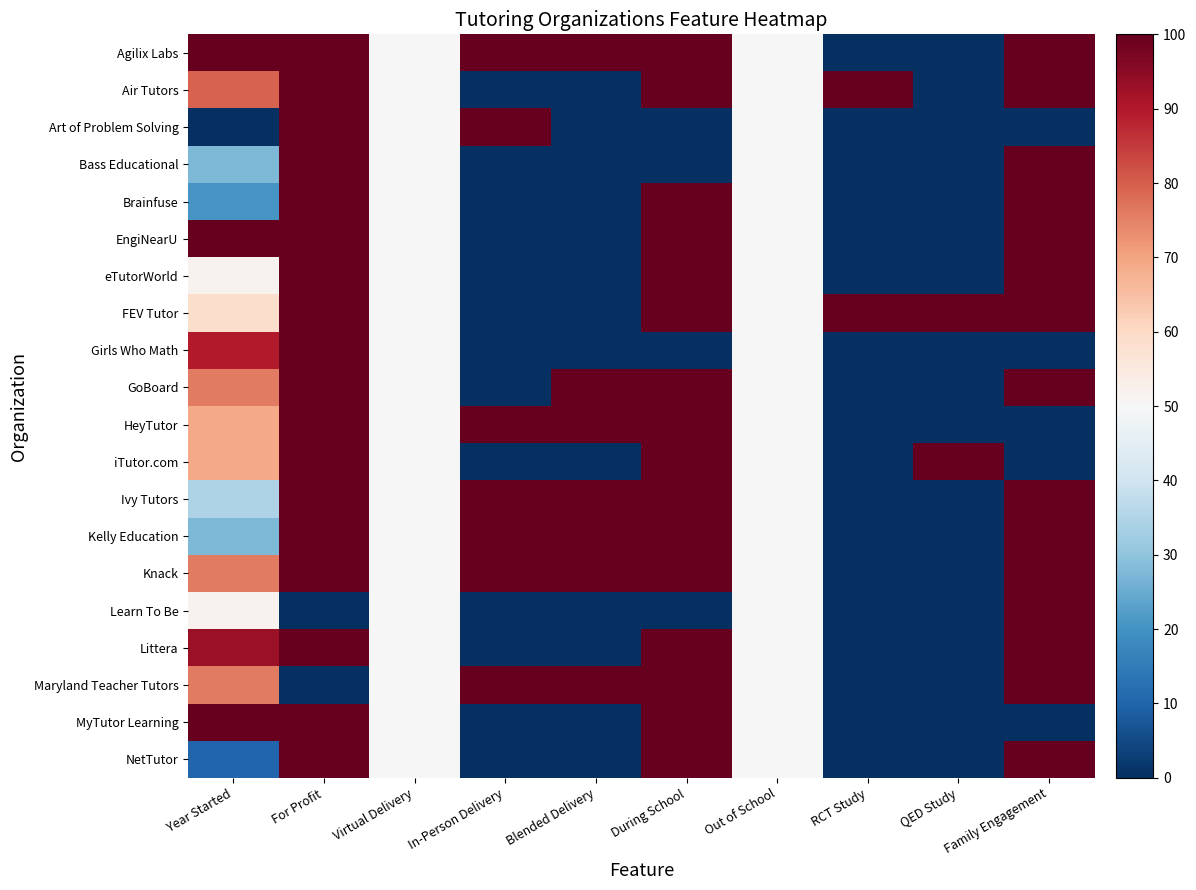

What is the difference between the highest and lowest values at For Profit?

100.0